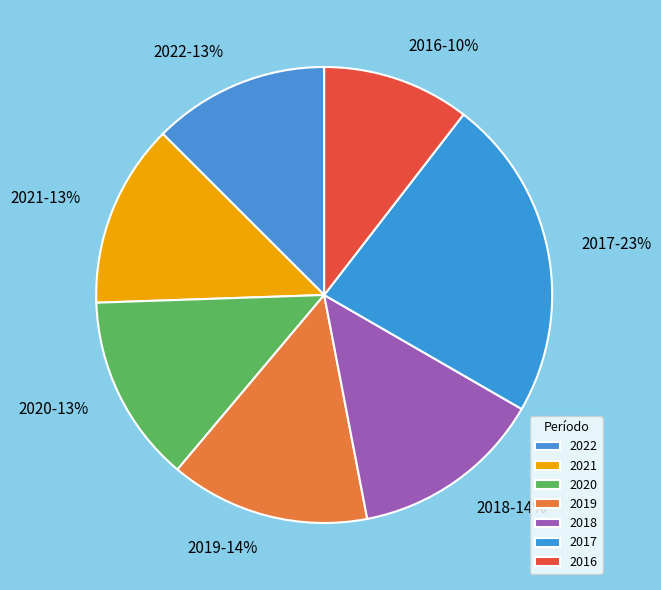

Which category has the biggest portion of the pie?

2017